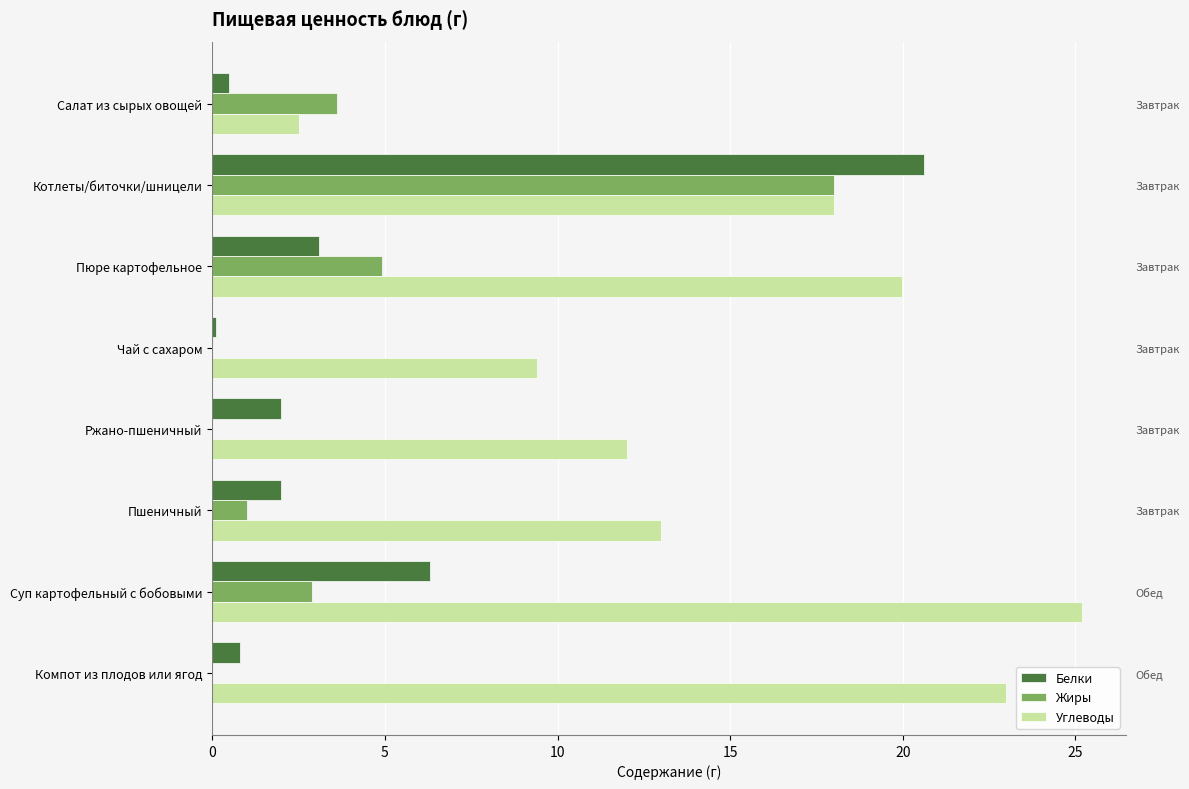

Between Пюре картофельное and Салат из сырых овощей, which is larger?

Пюре картофельное